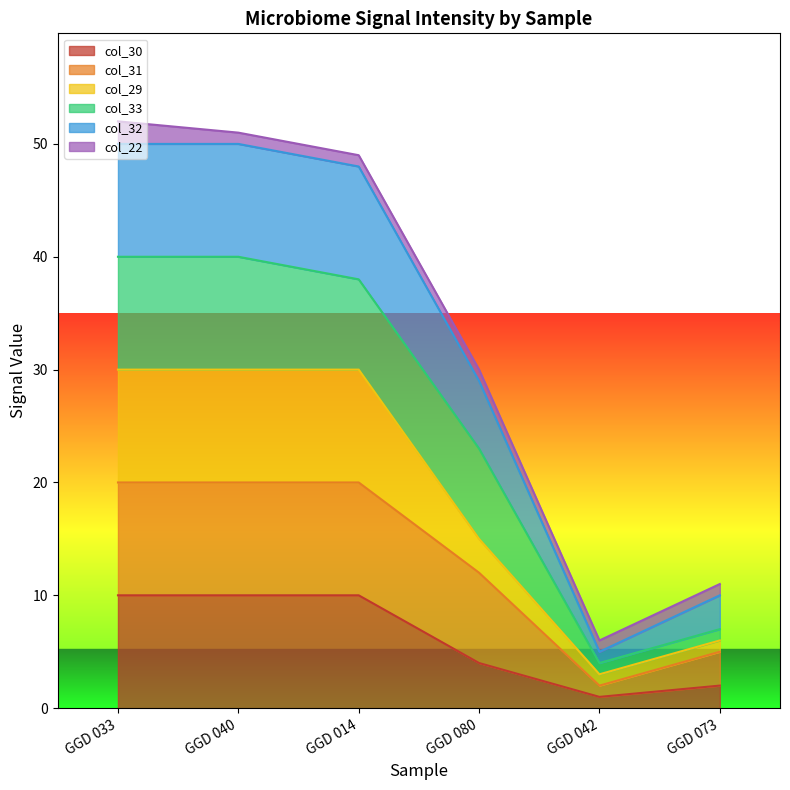

True or false: col_29 has a value of 30 at GGD 033.

True